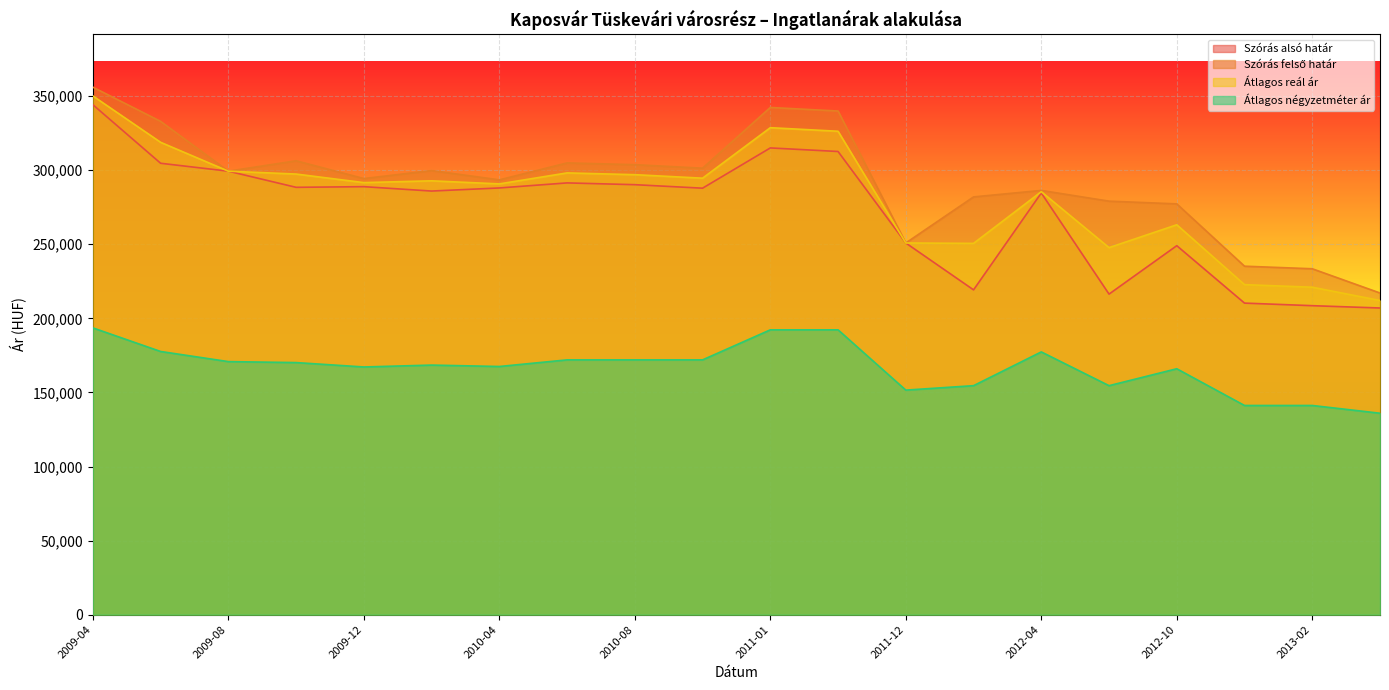

Which series has the largest range (max minus min)?

Szórás felső határ